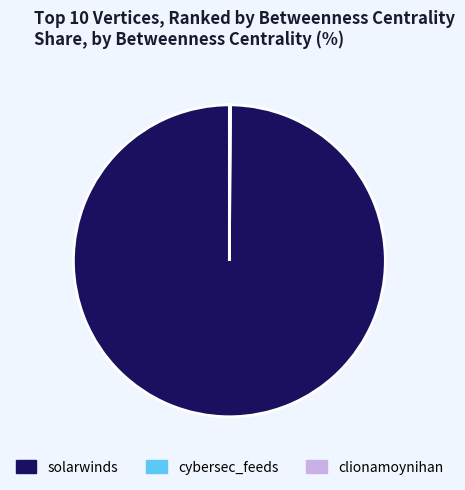

Is it true that solarwinds is 90% of the pie?

False